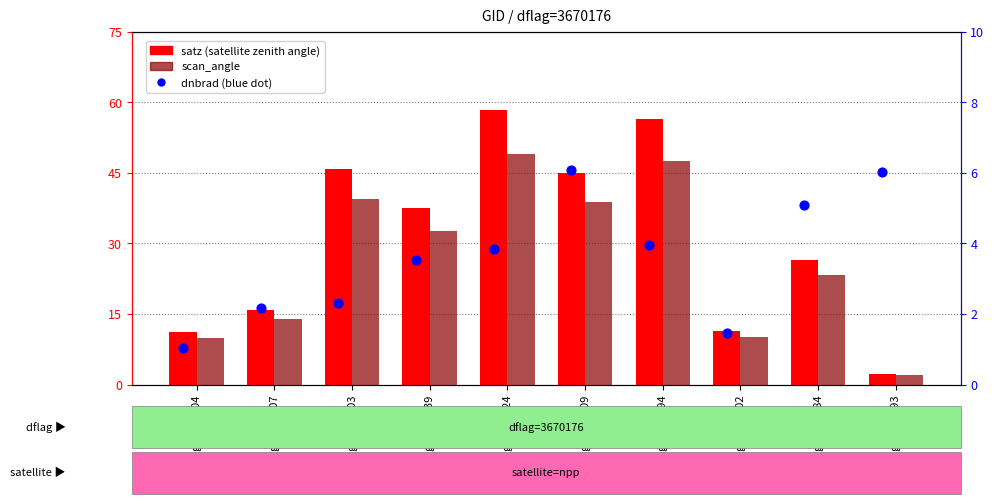

What is the total value across all series at gid:188809?

89.8